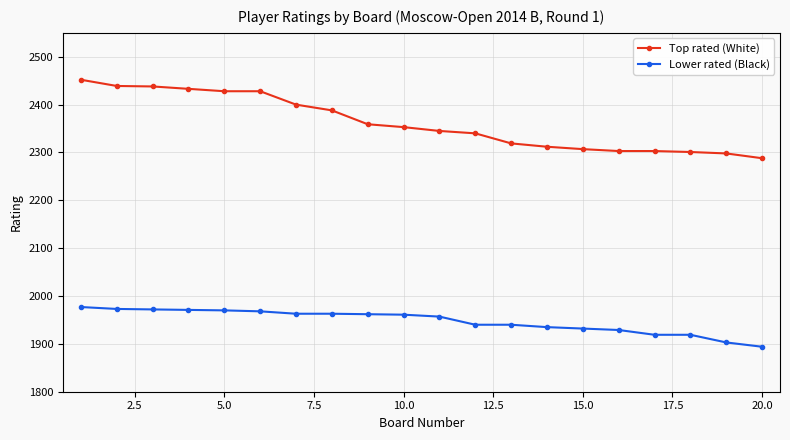

List the series in order of their peak value, lowest first.

Lower rated (Black), Top rated (White)